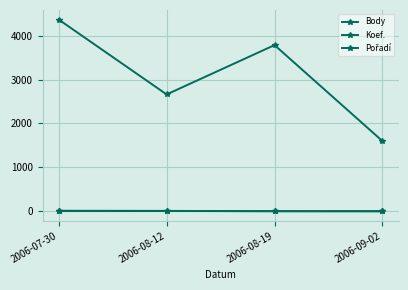

What is the value of the Koef. point at the 4th from the left?

2